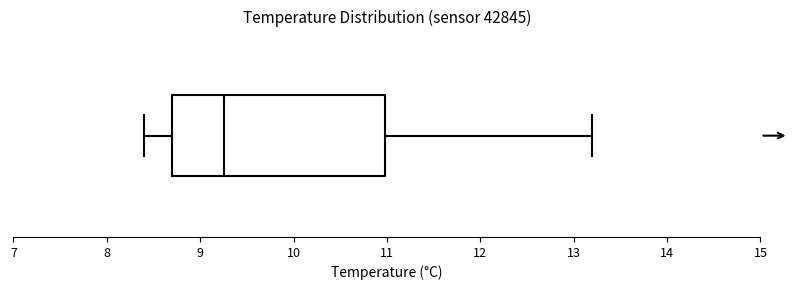

Where does the left whisker of the box end on the x-axis? The values are not printed on the chart, so give them approximately, as read against the axis.

8.4